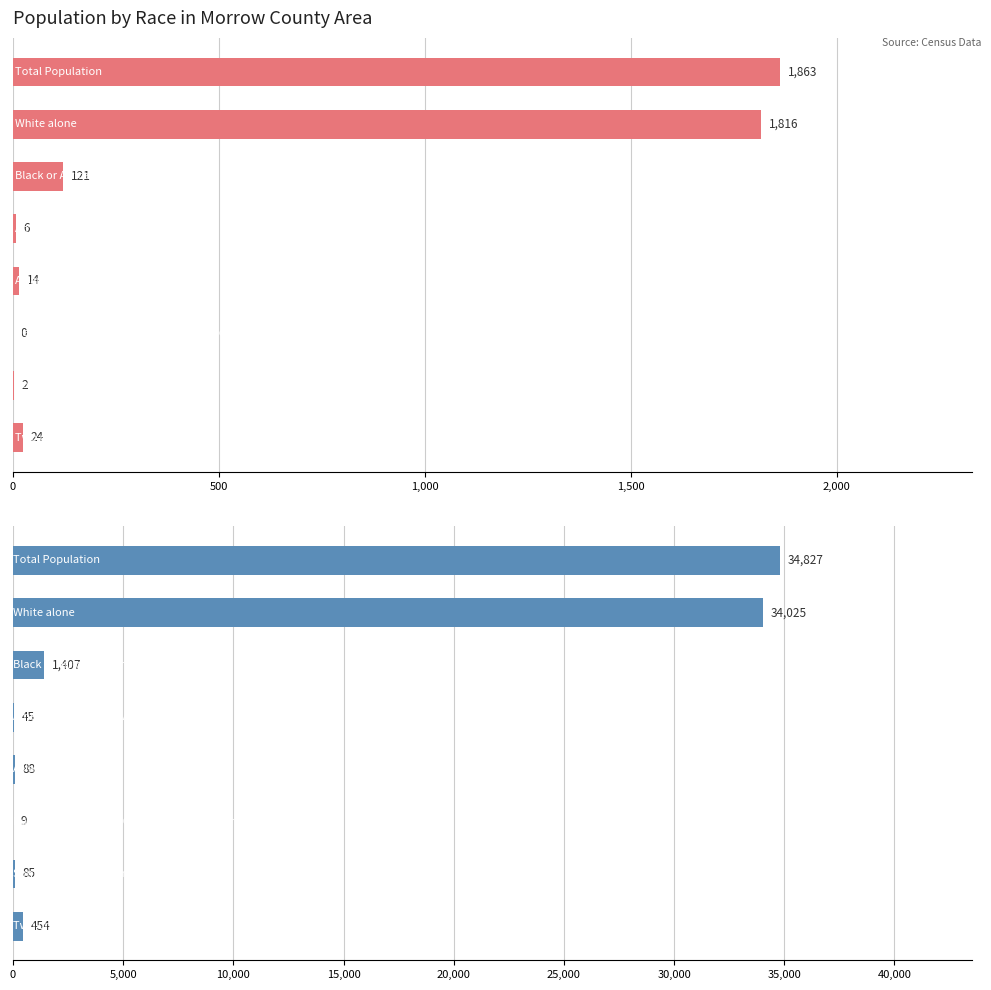

What is the difference between the highest and lowest values at 1,000?

1286